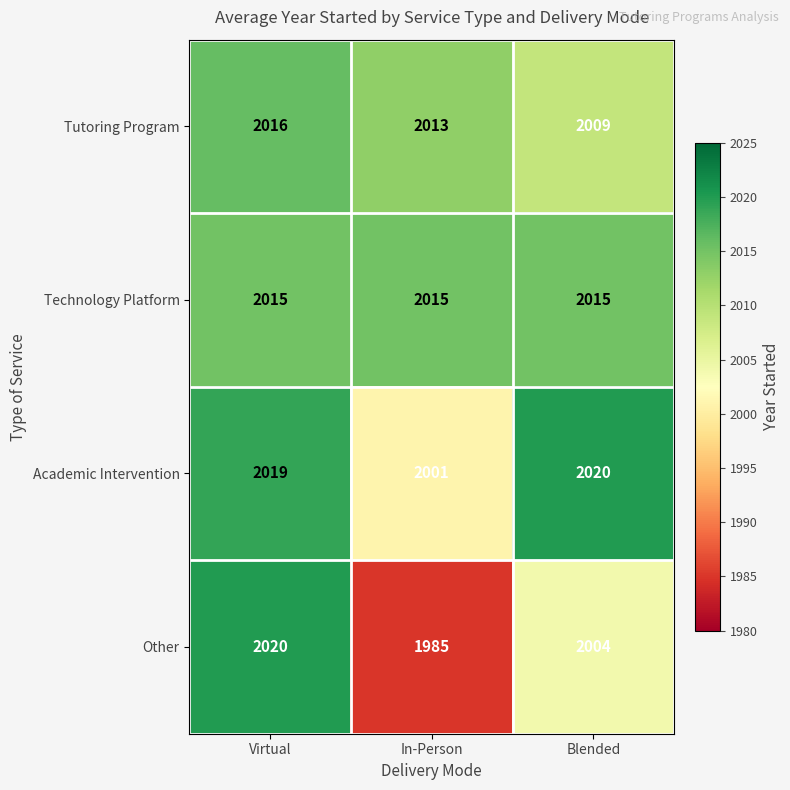

Is it true that Technology Platform equals 1210 at Virtual?

False